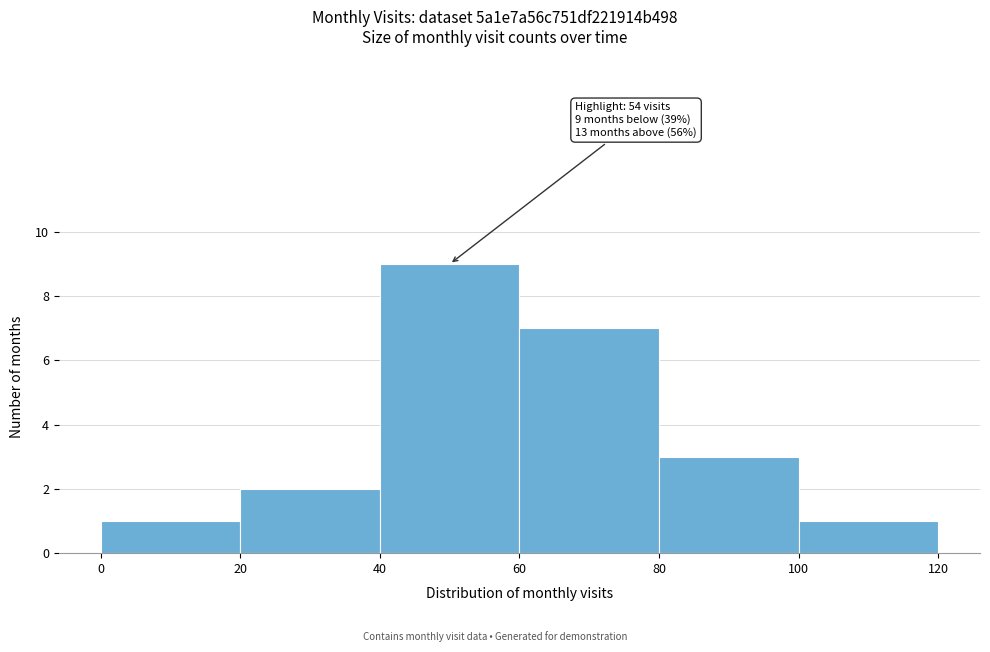

Over which range of the x-axis is the bar tallest?

40 to 60